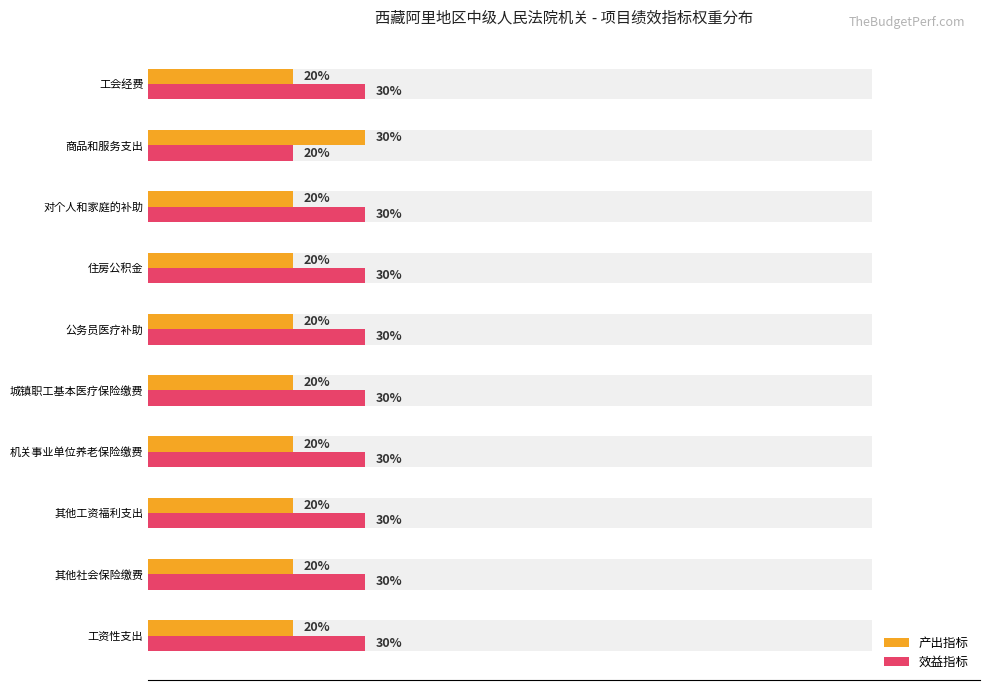

How many 效益指标 values are between 30 and 31?

9